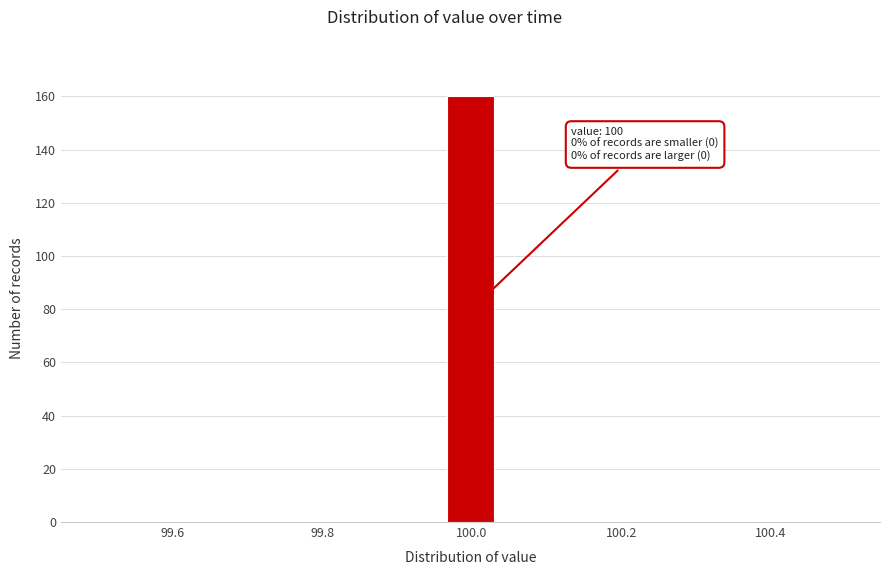

Around what value on the x-axis is the tallest bar? Give the approximate position of its centre, as read against the axis.

100.00